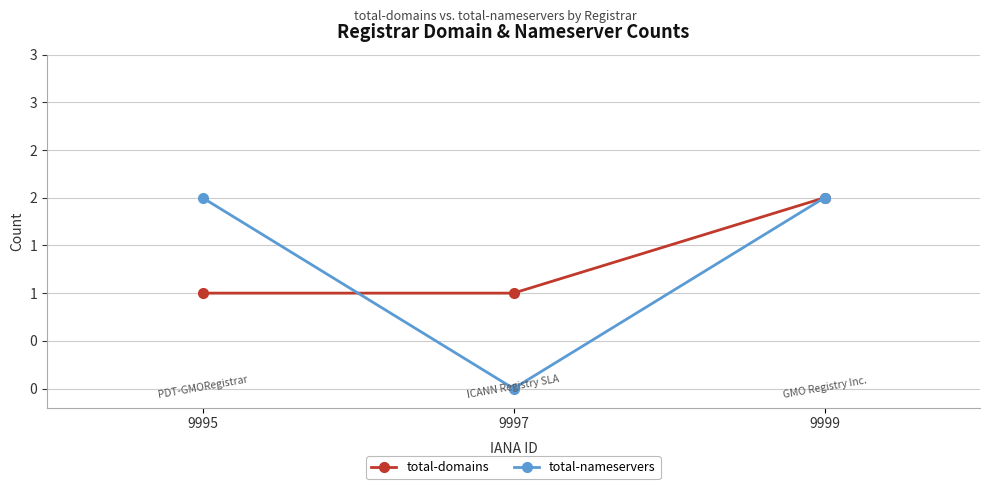

What is the average value of the total-domains series?

1